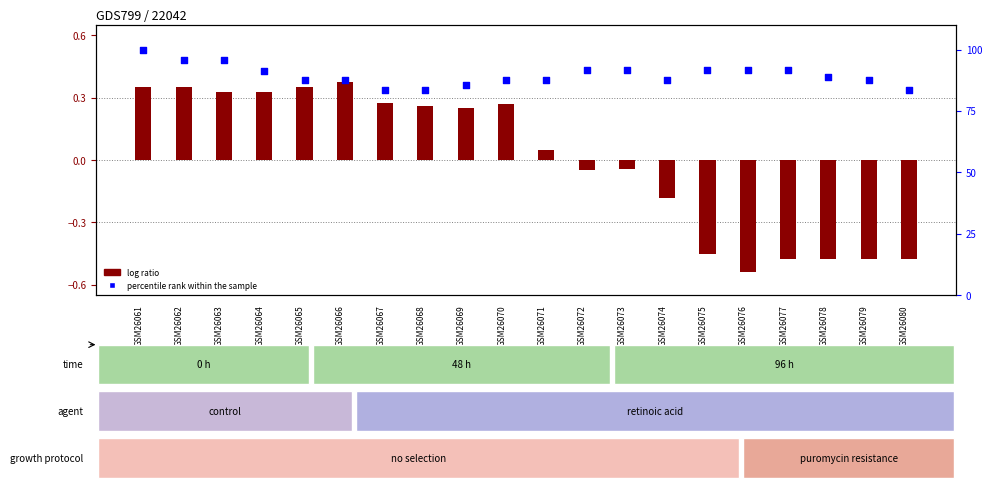

Which series reaches the maximum Y coordinate?

percentile rank within the sample